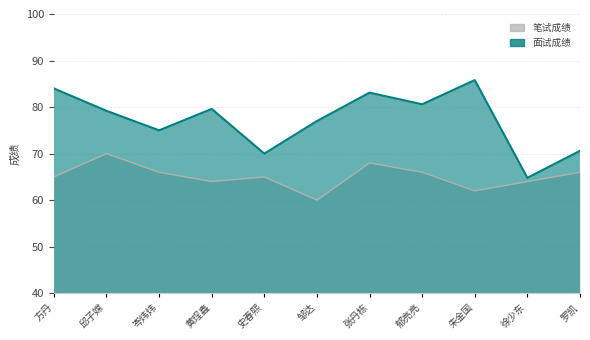

Which label corresponds to the smallest value in the chart?

邹达